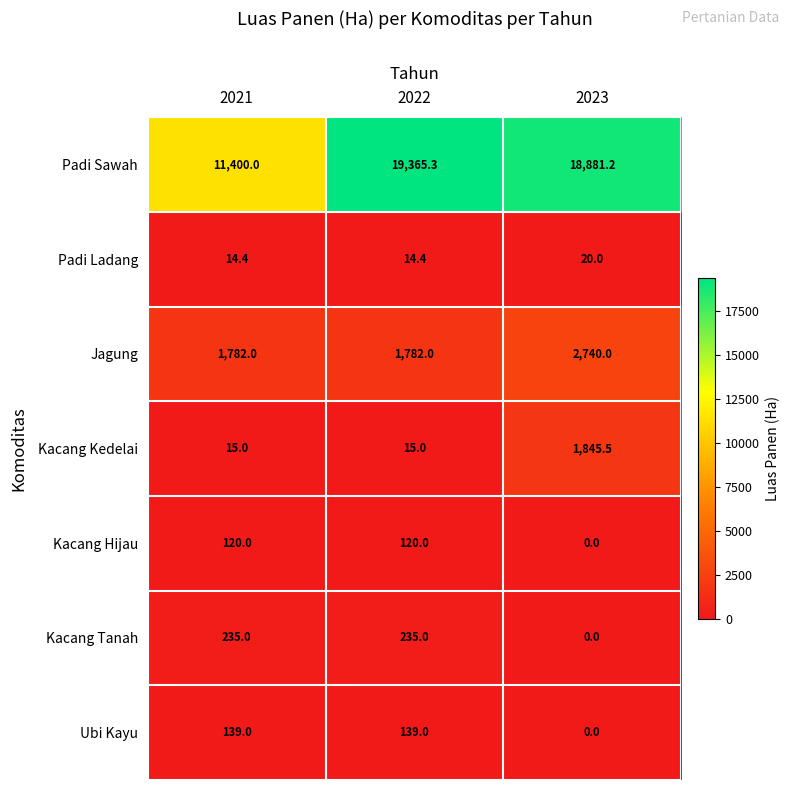

At which label does Padi Ladang reach its peak?

2023